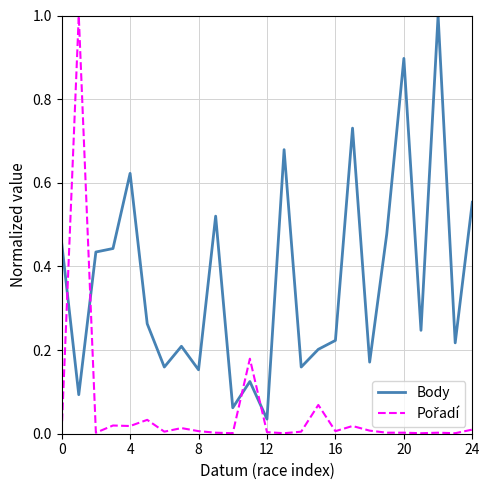

What is the maximum value shown in the chart?

1.0